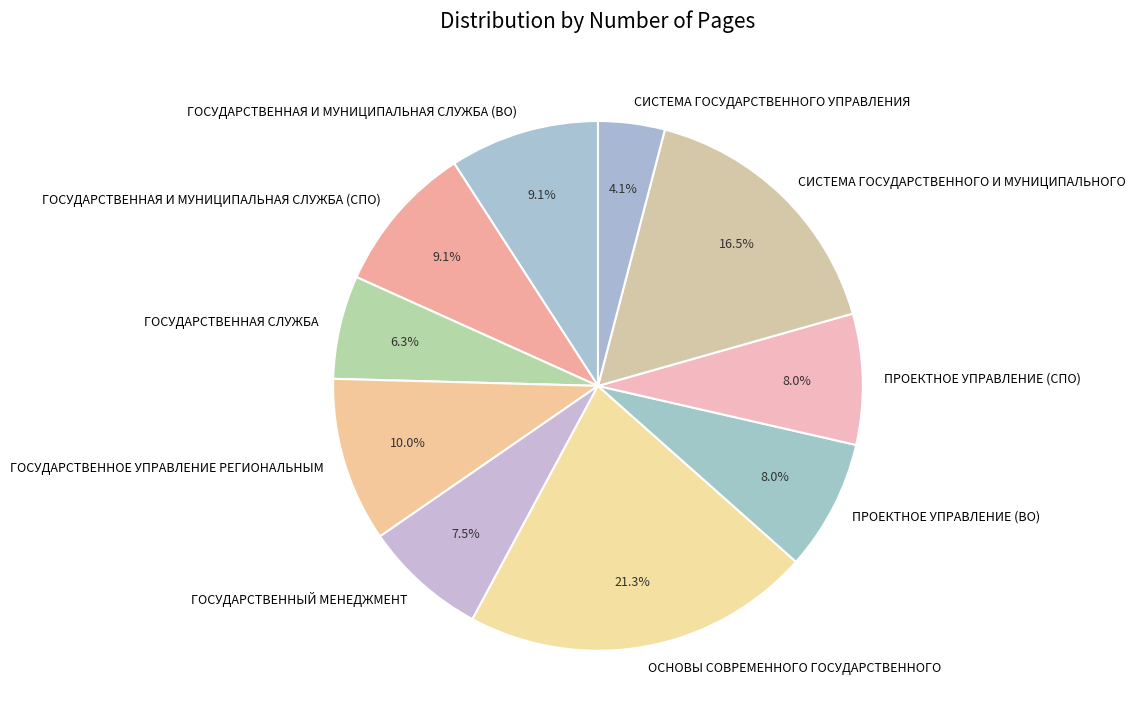

Is it true that ГОСУДАРСТВЕННАЯ СЛУЖБА is 17% of the pie?

False